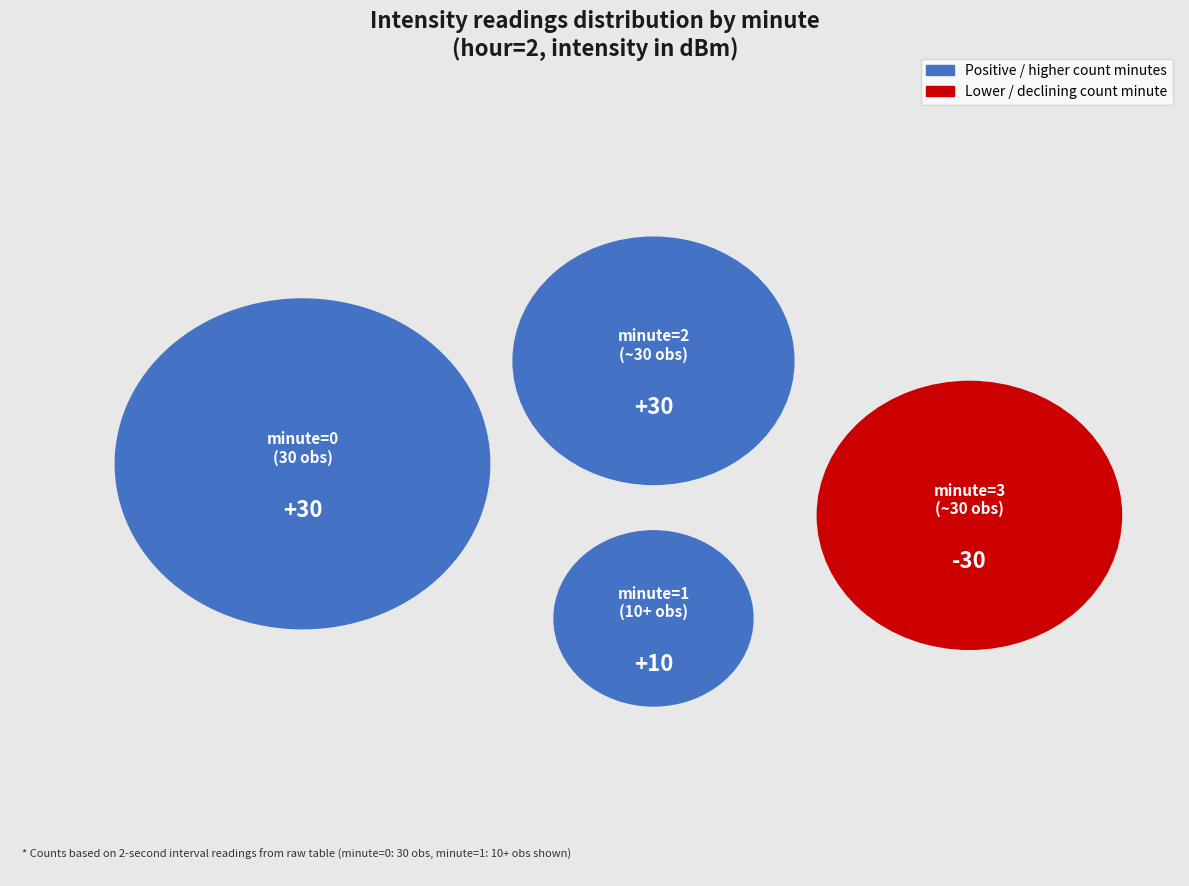

Do minute=3 and minute=0 together represent more than half of the pie?

Yes